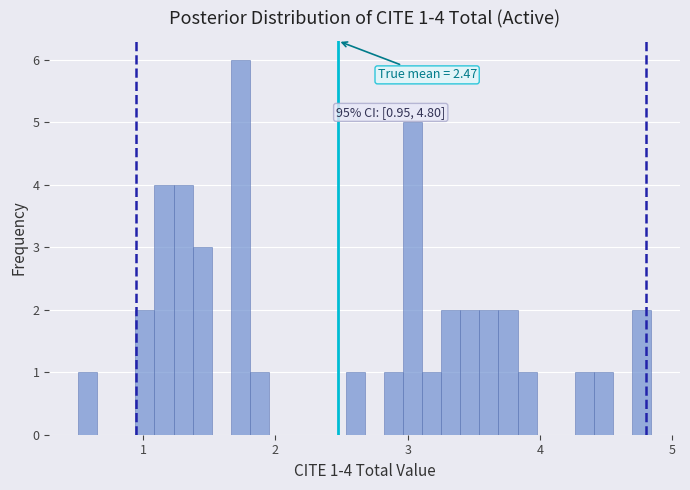

Read against the x-axis, roughly where is the centre of the tallest bar?

1.7